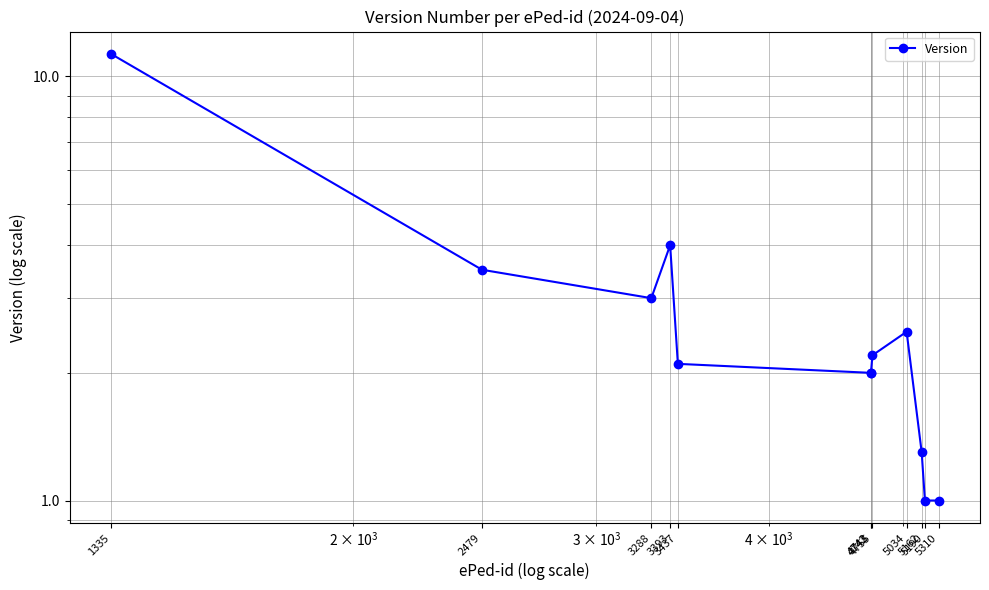

How many data points are above 2?

7